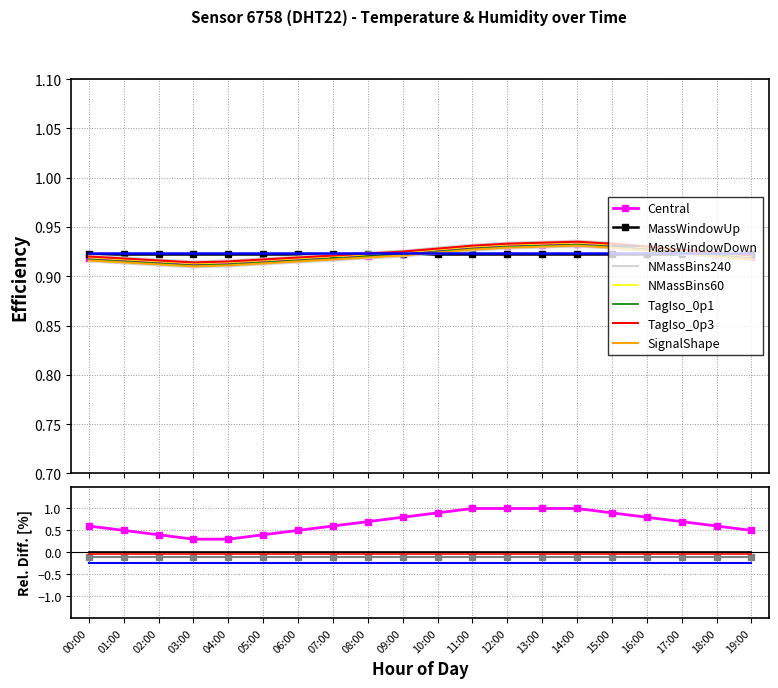

Is this an area chart (filled region under the line)?

No